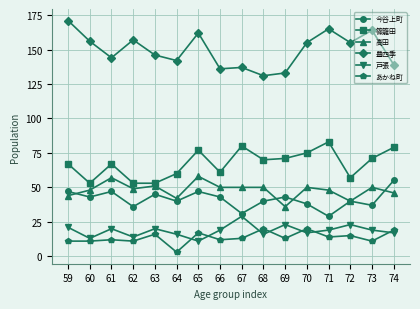

How many series are shown in this chart?

6